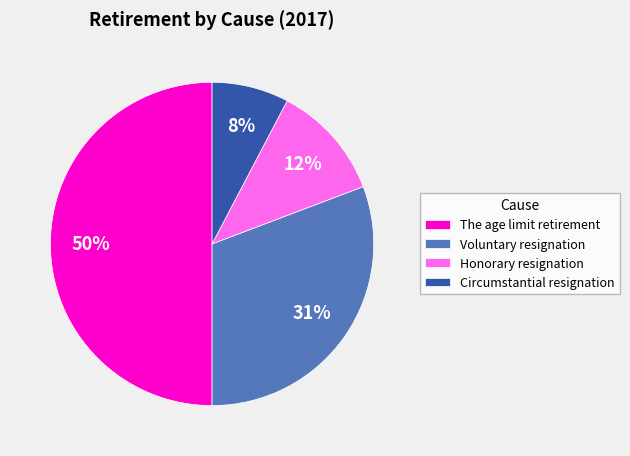

Does Circumstantial resignation represent more than half of the total?

No